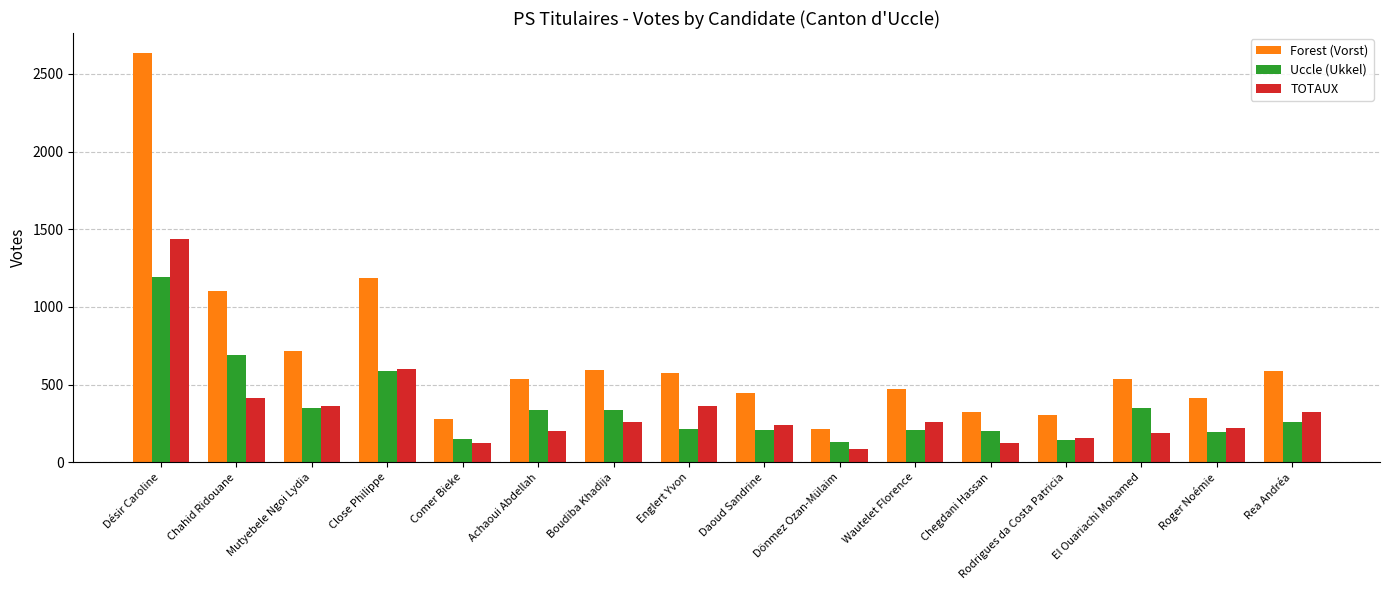

What is the smallest value displayed?

85